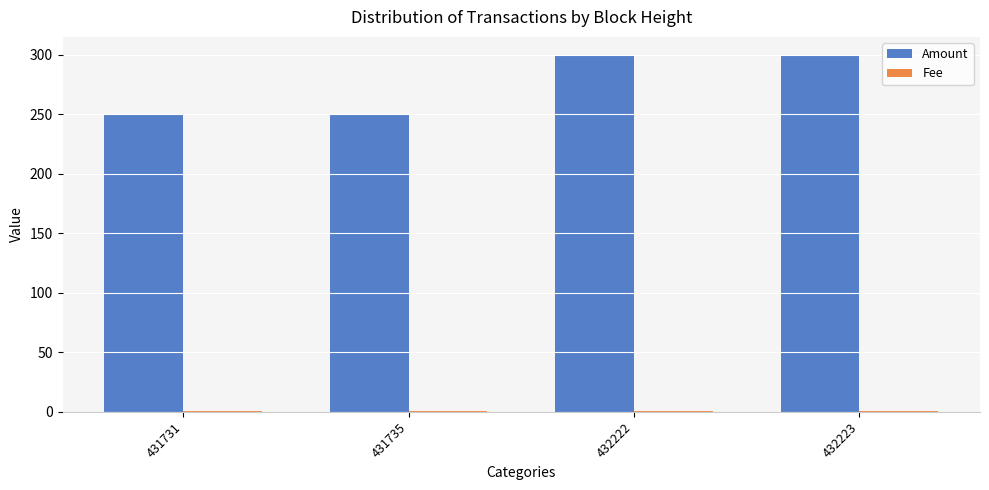

The value of Amount at 432222 is 459.1. True or false?

False